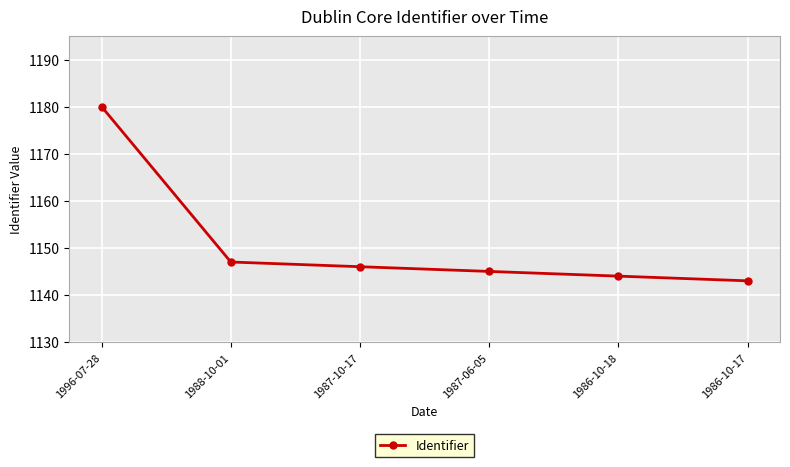

Which label corresponds to the smallest value in the chart?

1986-10-17